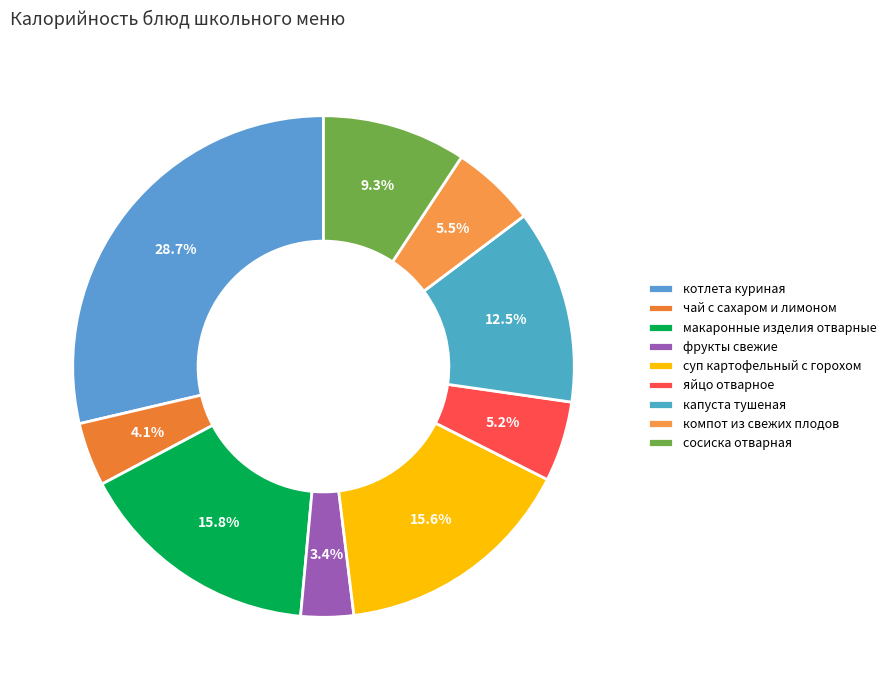

The сосиска отварная slice represents 19% of the pie. True or false?

False